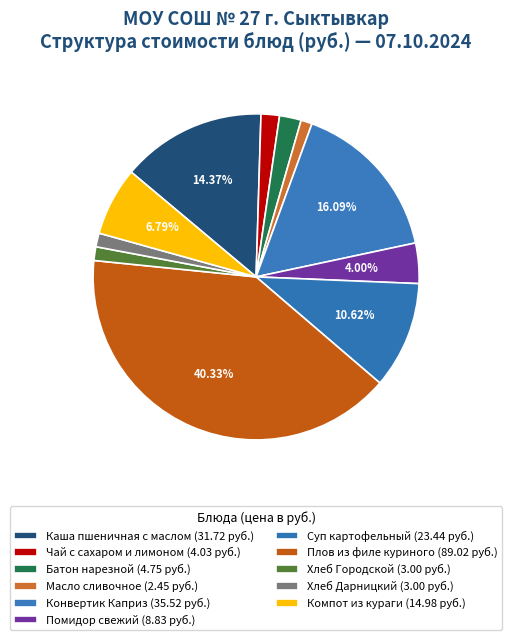

How many slices are in this pie chart?

11